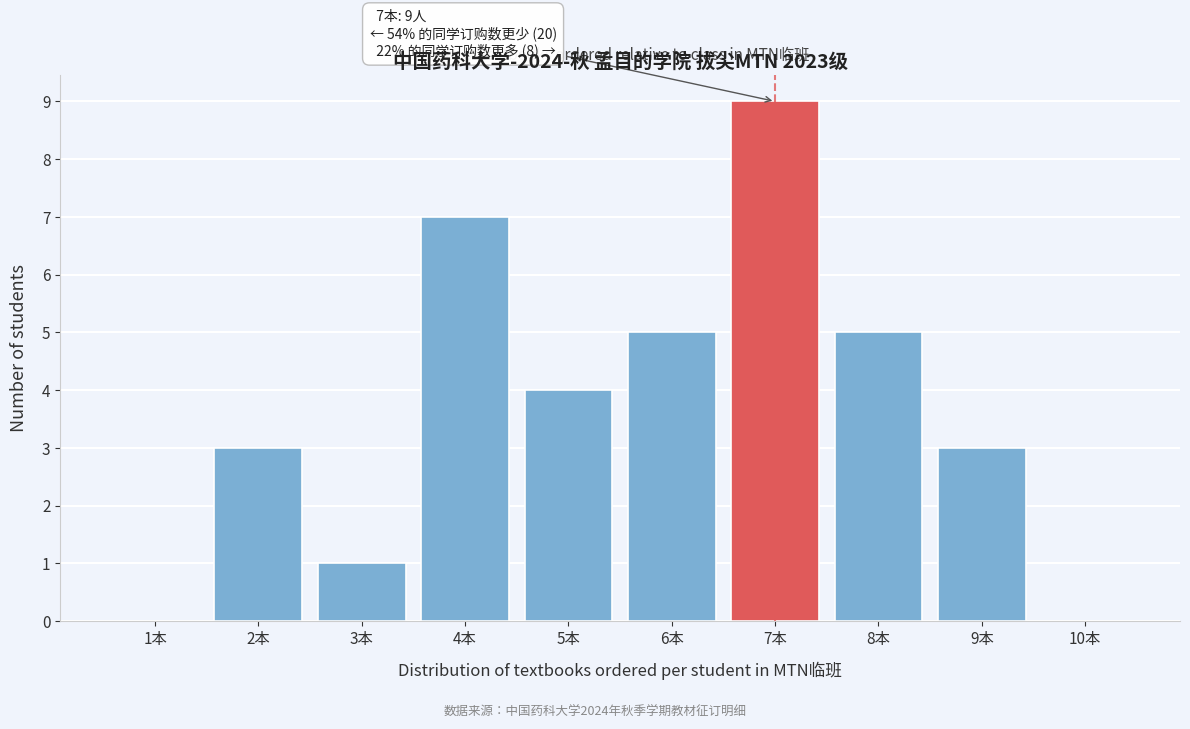

Reading left to right, what are all the values shown in this chart?

1本=0	2本=3	3本=1	4本=7	5本=4	6本=5	7本=9	8本=5	9本=3	10本=0